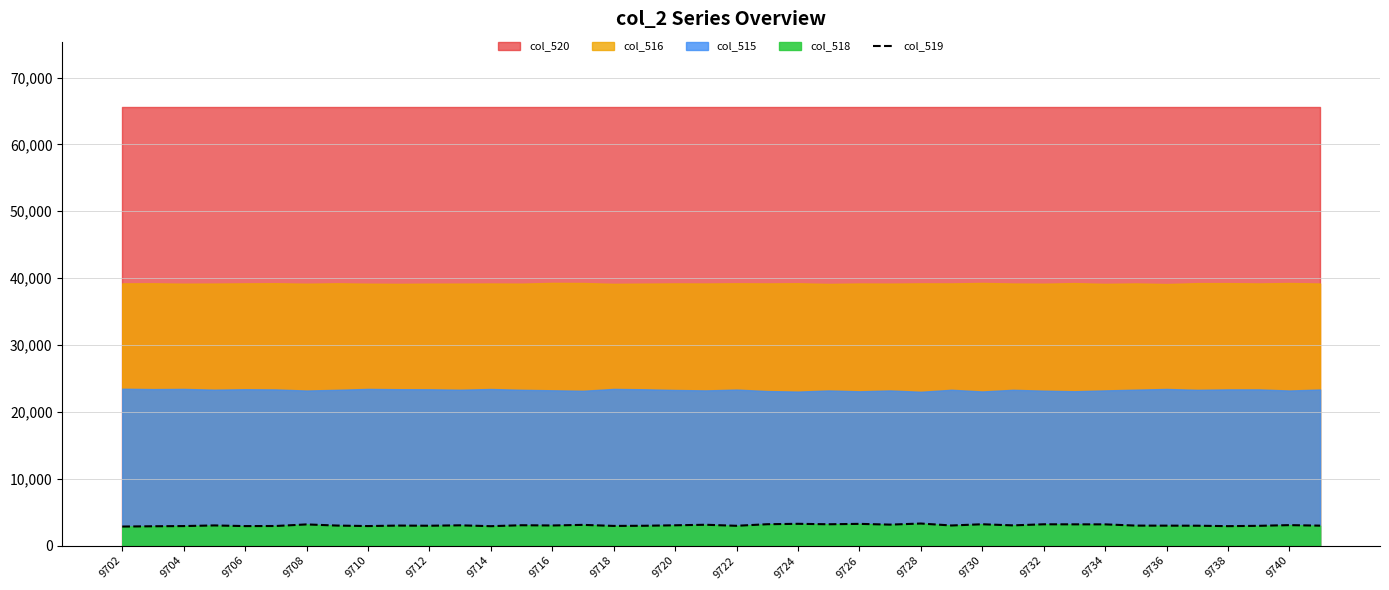

The value of col_519 at 9738 is 2913. True or false?

True